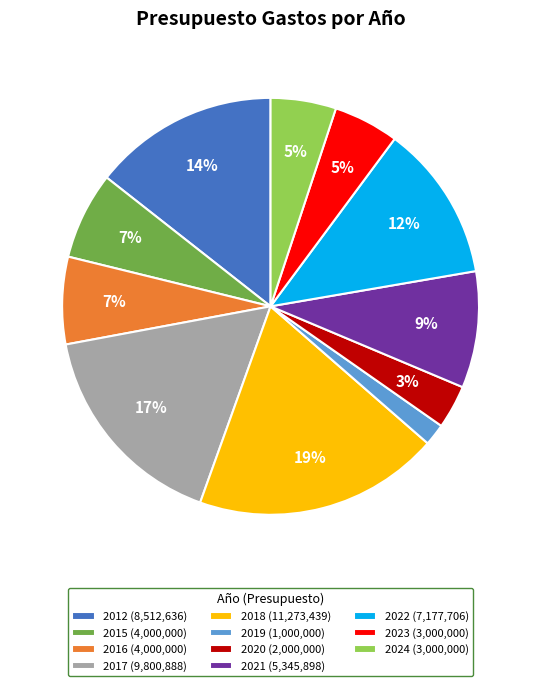

Combined, do 2012 (8,512,636) and 2015 (4,000,000) account for over 50%?

No